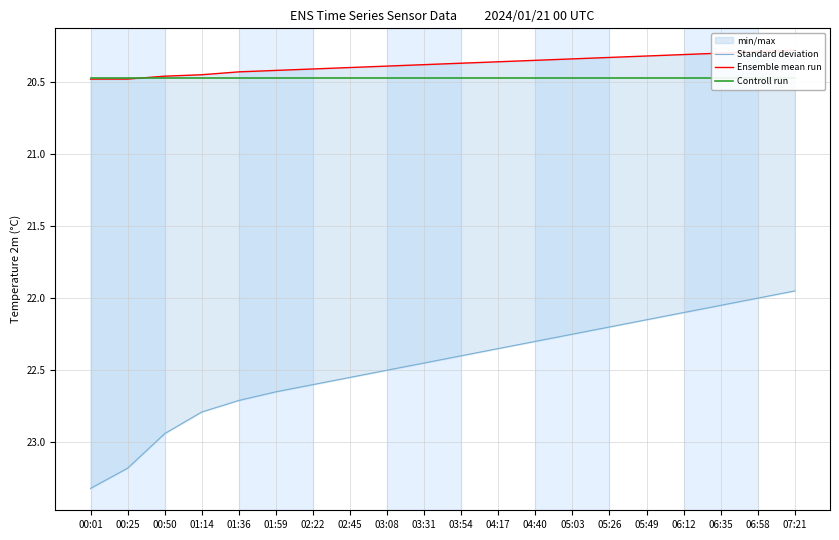

What is the approximate value of Standard deviation at 01:14?

22.8